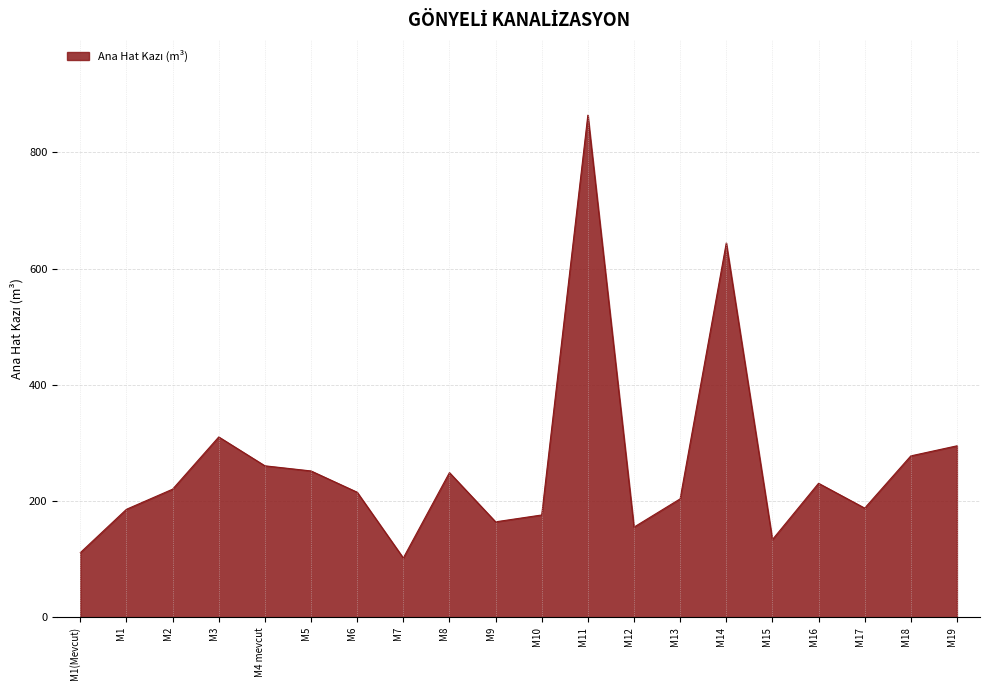

What is the difference between the maximum and second lowest values?

752.8